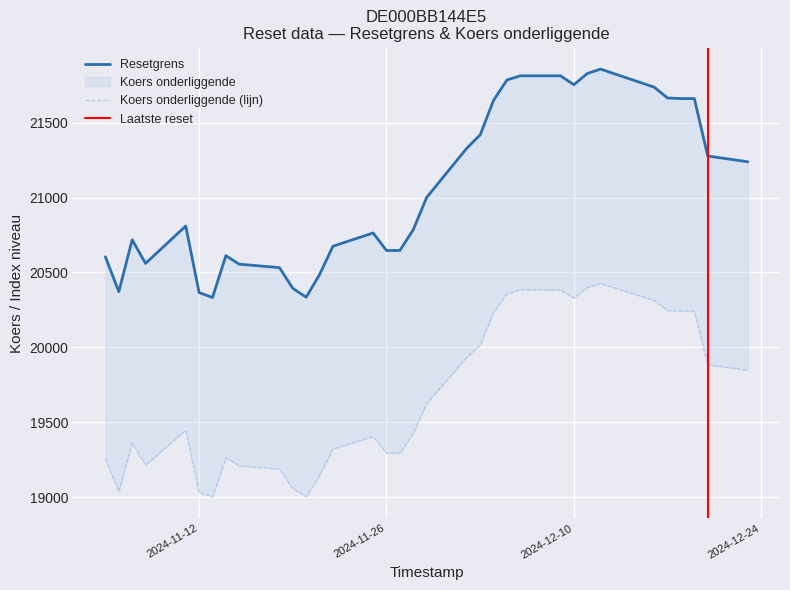

How many series are shown in this chart?

2